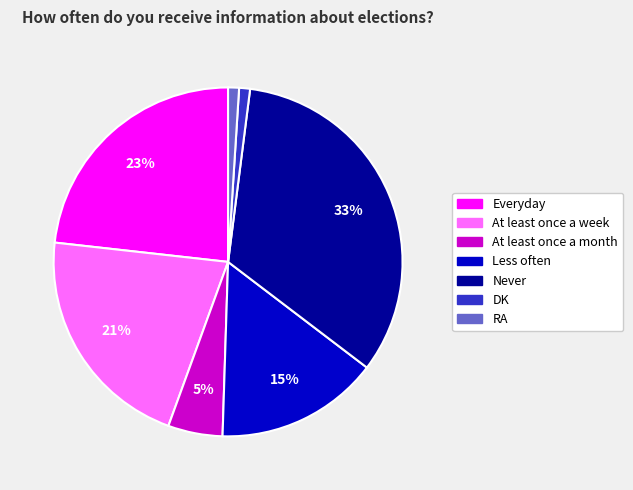

To the nearest percent, what is the average slice percentage?

14%